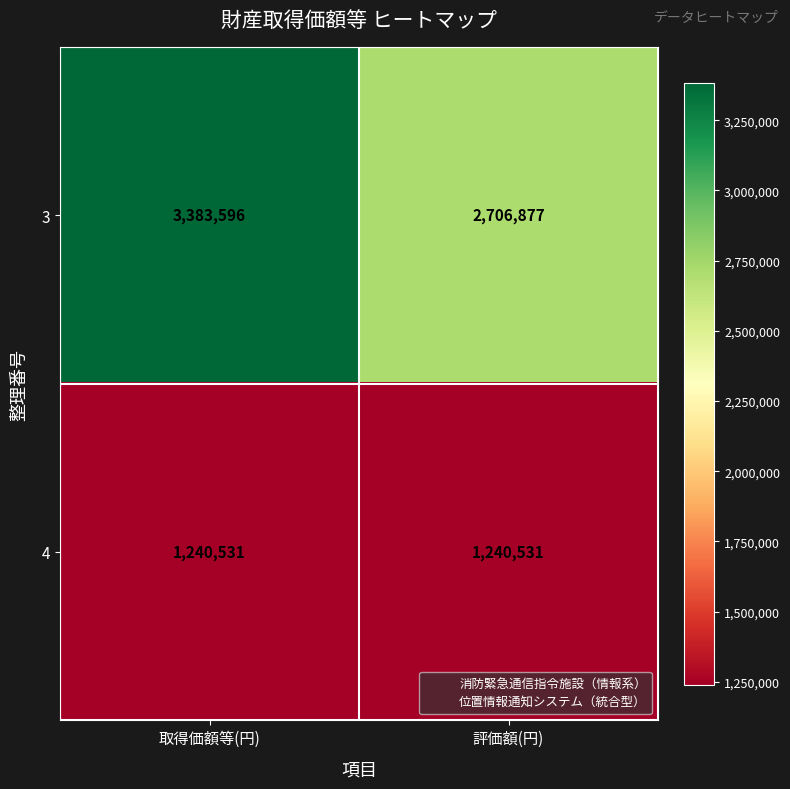

What is the total value across all series at 取得価額等(円)?

4624127